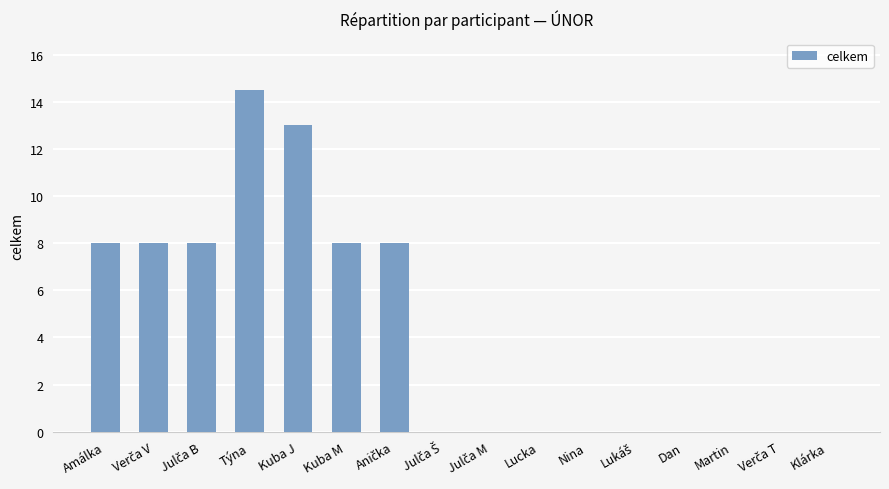

The chart shows a value of 0.0 at Lucka. True or false?

True